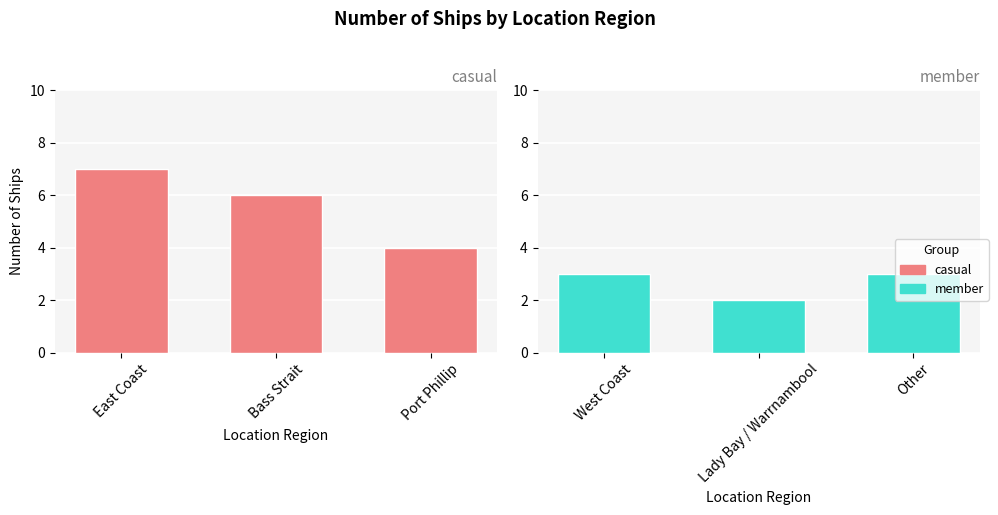

What are all the series names shown in the legend?

casual, member